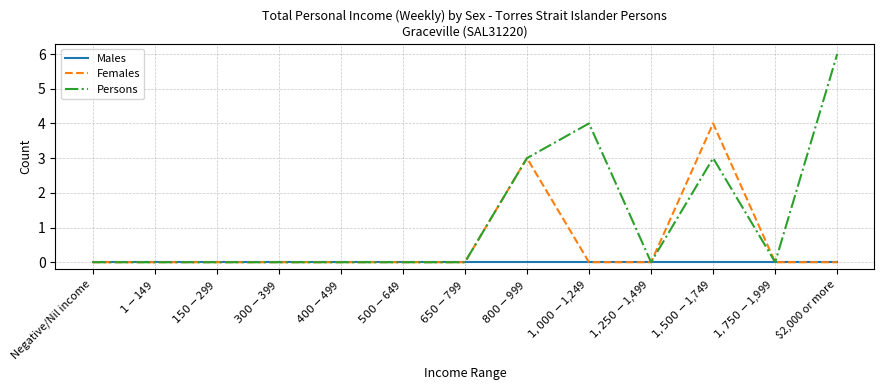

The Females series shows 0 at $2,000 or more. True or false?

True